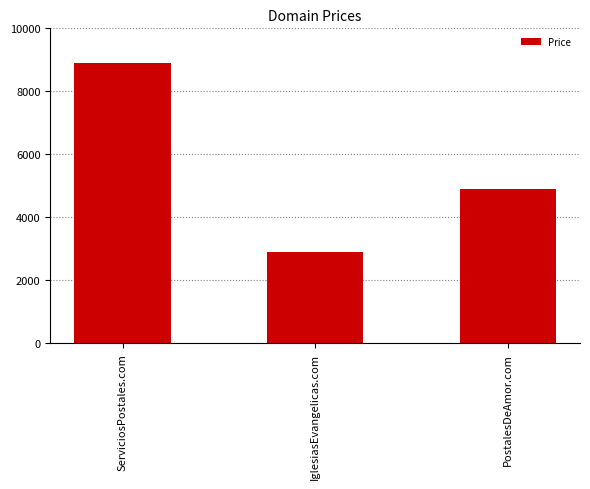

What is the difference between the maximum and minimum values?

6000